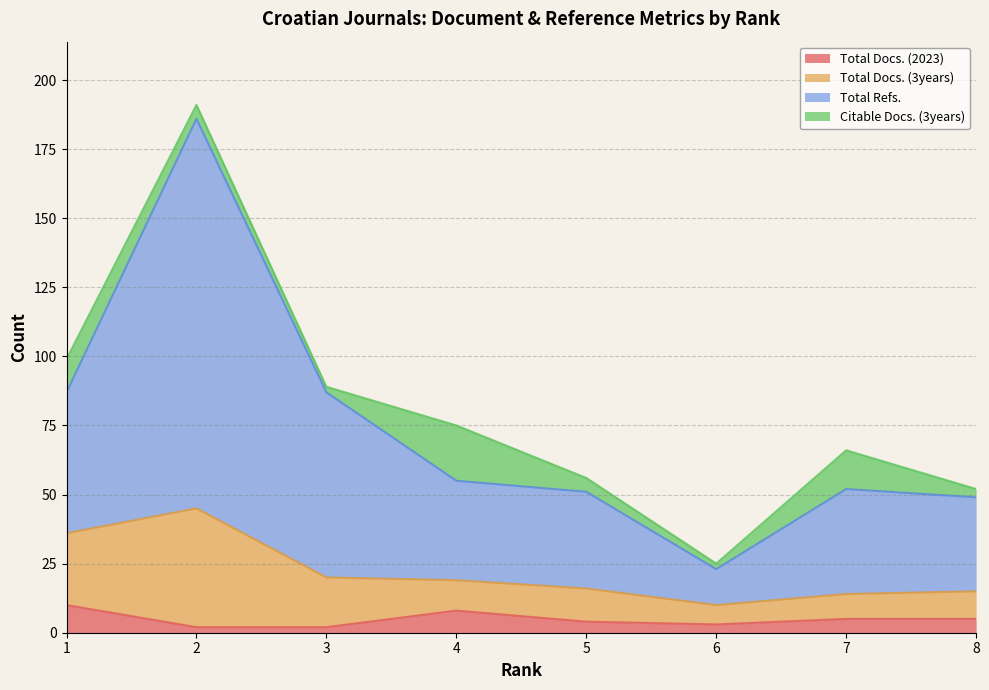

At which category does the chart reach its peak across all series?

2